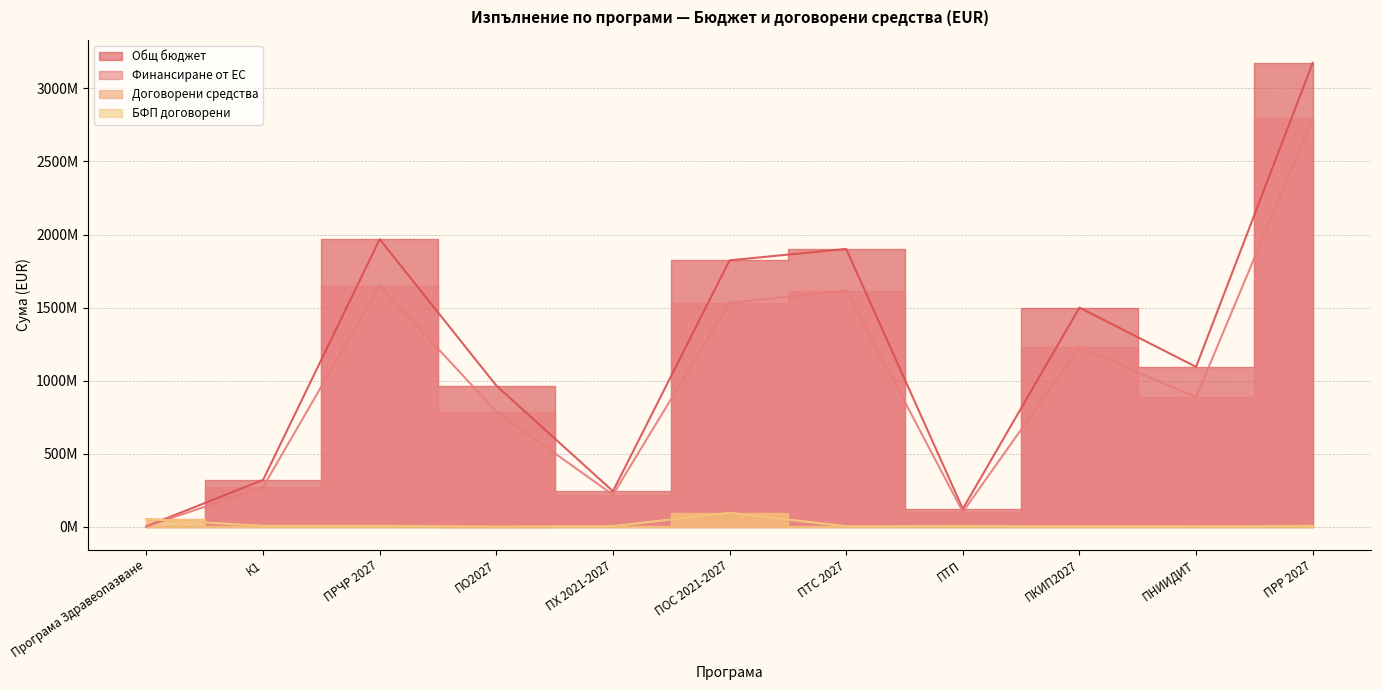

Between К1 and ПРР 2027, which series saw the biggest shift?

Общ бюджет